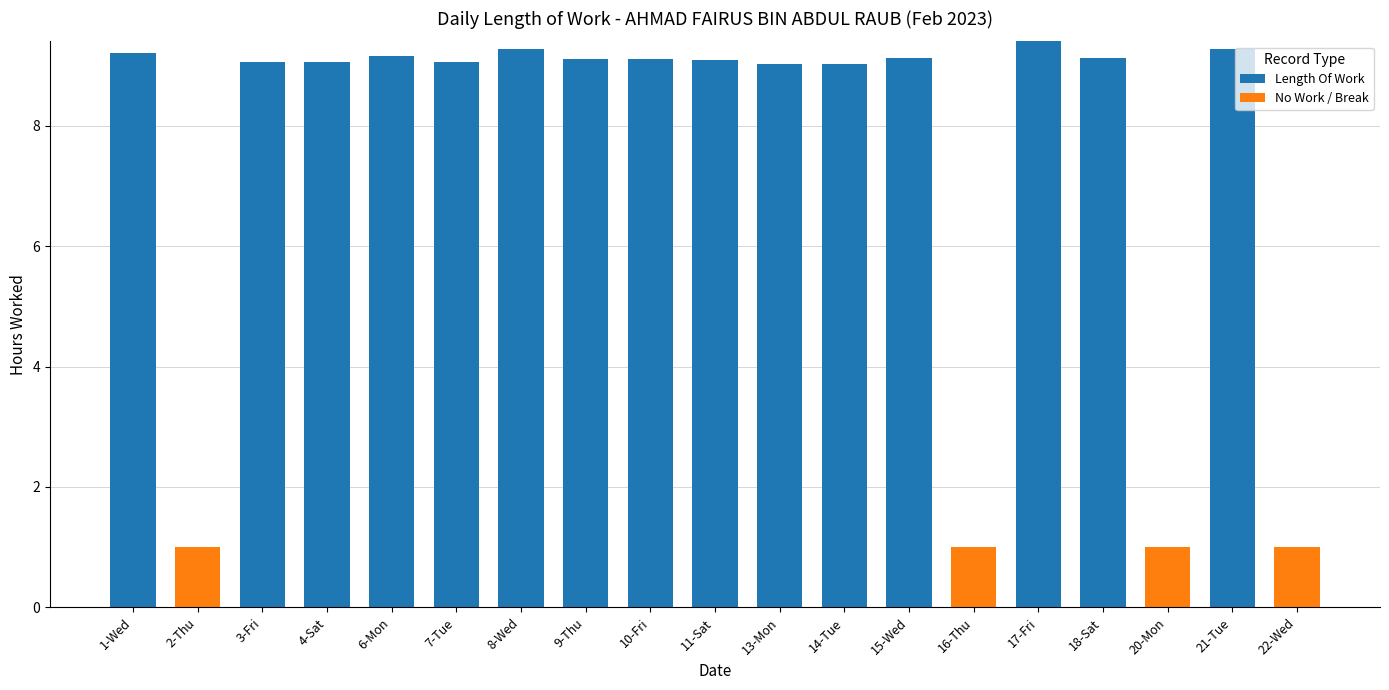

What is the sum of all Length Of Work values?

137.1